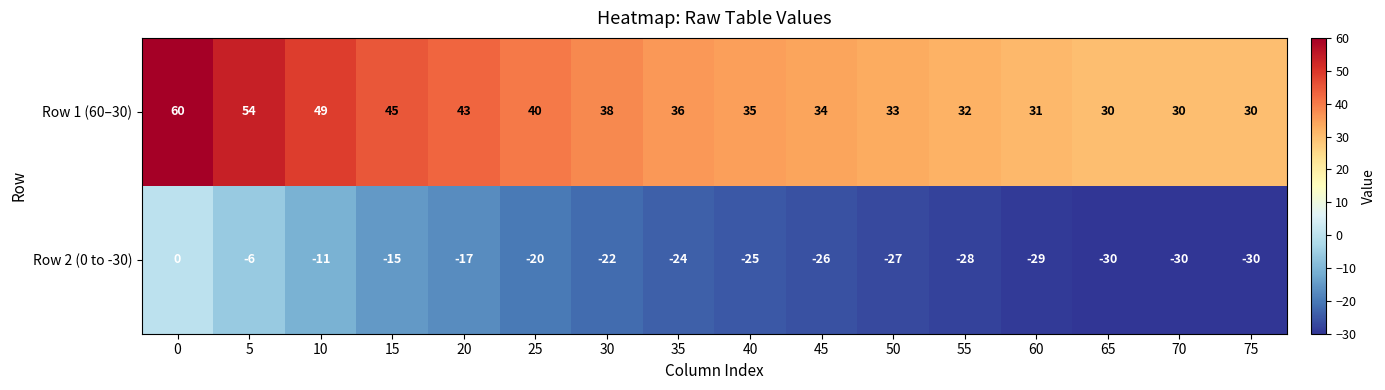

What is the maximum value shown in the chart?

60